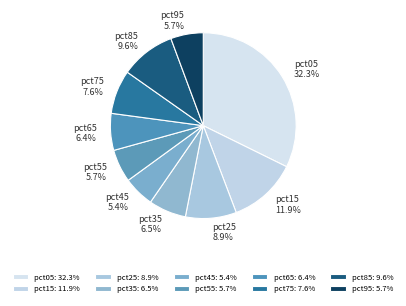

How many slices are in this pie chart?

10